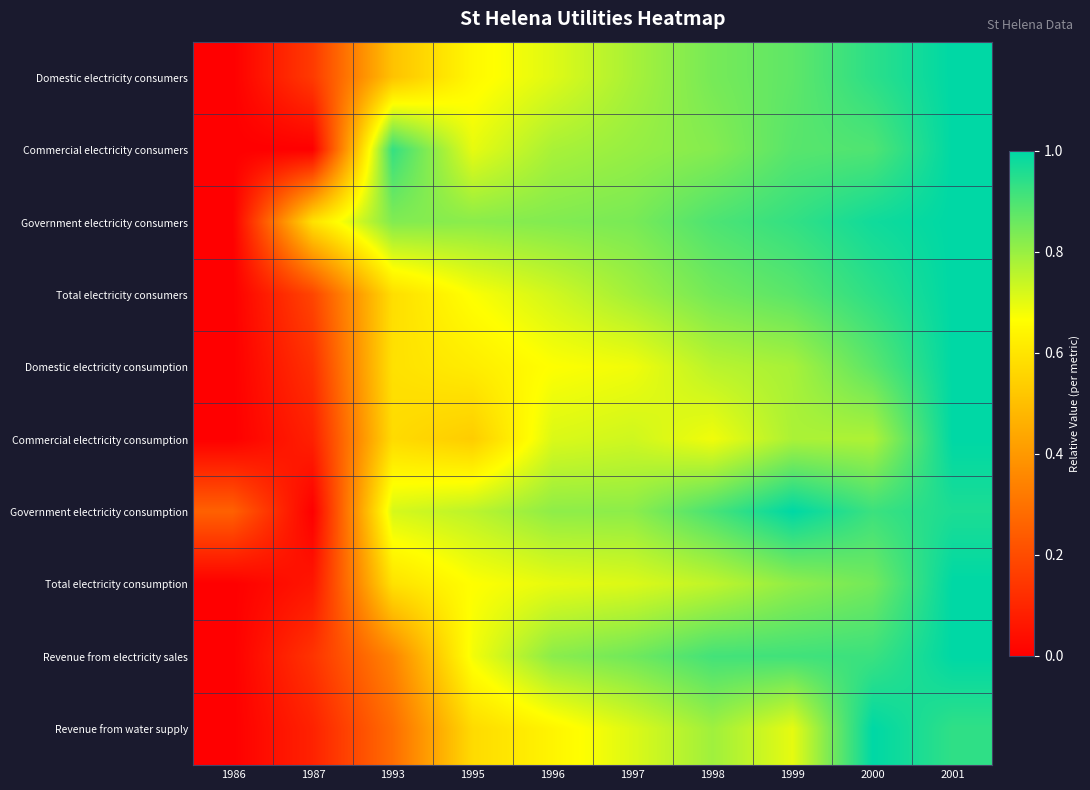

Reading left to right, what are all the values shown in this chart?

Domestic electricity consumers: 1986=0.0	1987=0.2	1993=0.5	1995=0.6	1996=0.7	1997=0.8	1998=0.8	1999=0.9	2000=0.9	2001=1.0
Commercial electricity consumers: 1986=0.0	1987=0.0	1993=0.9	1995=0.7	1996=0.8	1997=0.8	1998=0.8	1999=0.9	2000=0.9	2001=1.0
Government electricity consumers: 1986=0.0	1987=0.6	1993=0.8	1995=0.8	1996=0.8	1997=0.8	1998=0.9	1999=0.9	2000=1.0	2001=1.0
Total electricity consumers: 1986=0.0	1987=0.2	1993=0.6	1995=0.7	1996=0.7	1997=0.8	1998=0.8	1999=0.9	2000=0.9	2001=1.0
Domestic electricity consumption: 1986=0.0	1987=0.1	1993=0.6	1995=0.6	1996=0.7	1997=0.7	1998=0.8	1999=0.8	2000=0.9	2001=1.0
Commercial electricity consumption: 1986=0.0	1987=0.1	1993=0.6	1995=0.5	1996=0.7	1997=0.7	1998=0.7	1999=0.8	2000=0.8	2001=1.0
Government electricity consumption: 1986=0.3	1987=0.0	1993=0.7	1995=0.8	1996=0.8	1997=0.8	1998=0.9	1999=1.0	2000=0.9	2001=1.0
Total electricity consumption: 1986=0.0	1987=0.1	1993=0.6	1995=0.7	1996=0.7	1997=0.7	1998=0.7	1999=0.8	2000=0.8	2001=1.0
Revenue from electricity sales: 1986=0.0	1987=0.1	1993=0.3	1995=0.7	1996=0.8	1997=0.9	1998=0.9	1999=0.9	2000=0.9	2001=1.0
Revenue from water supply: 1986=0.0	1987=0.1	1993=0.3	1995=0.6	1996=0.6	1997=0.7	1998=0.8	1999=0.7	2000=1.0	2001=0.9